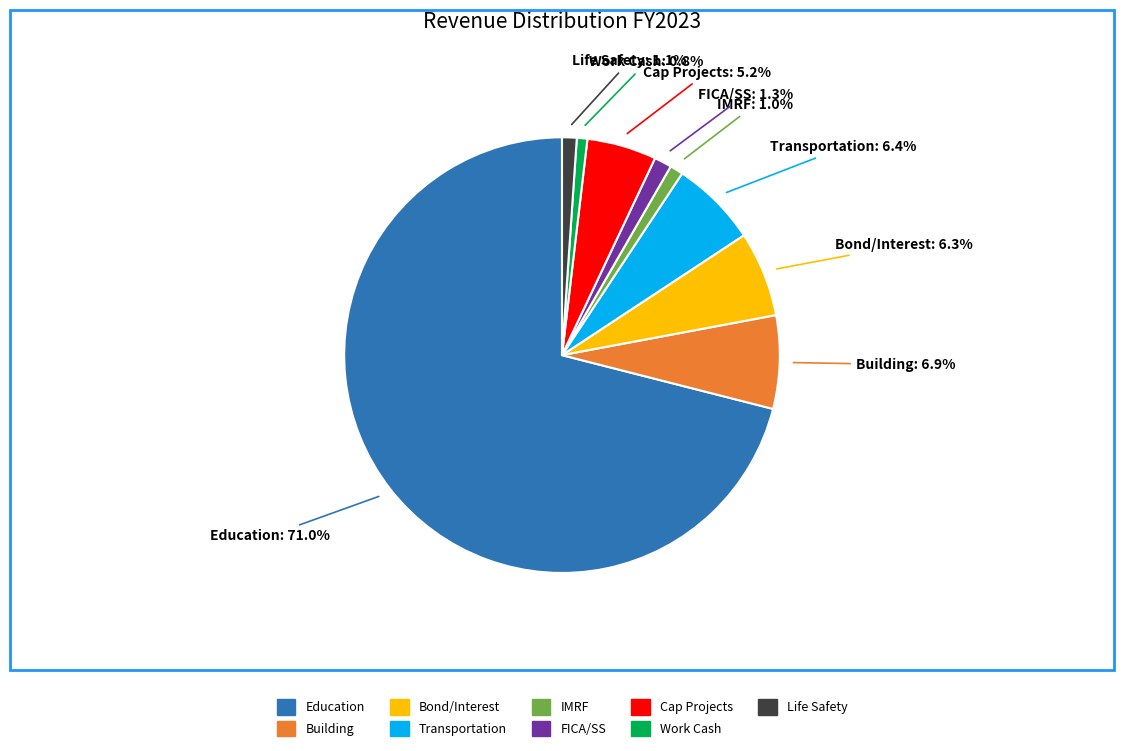

To the nearest percent, what is the difference between the Building and Cap Projects slice percentages?

2%